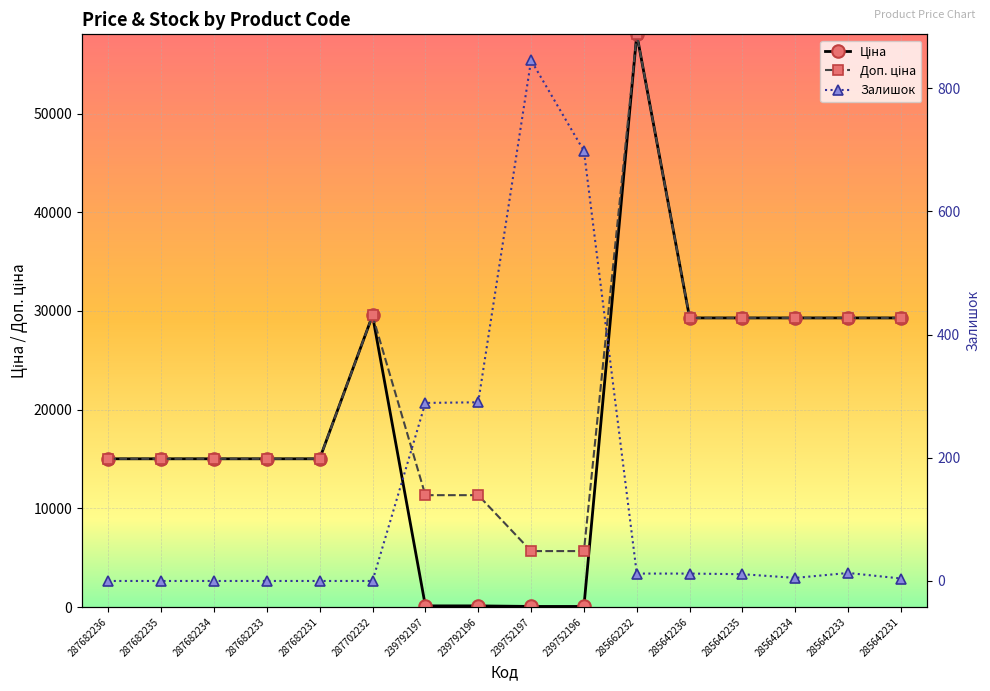

What is the label of the 13th point from the right?

287682233